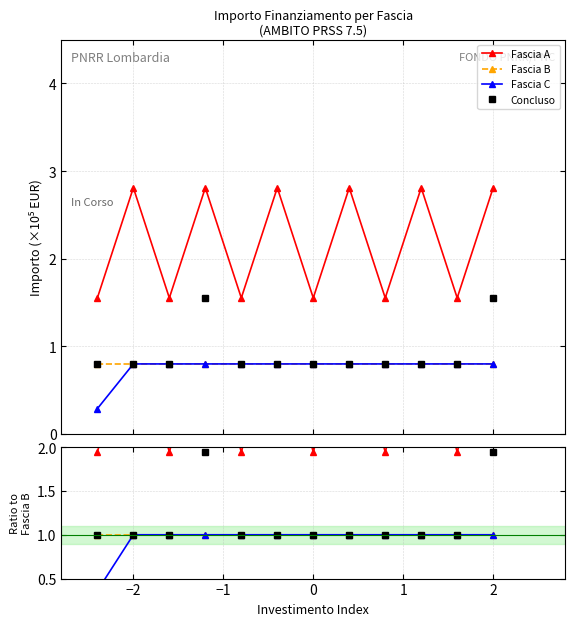

True or false: Fascia C has more than 2 interior local peaks.

False